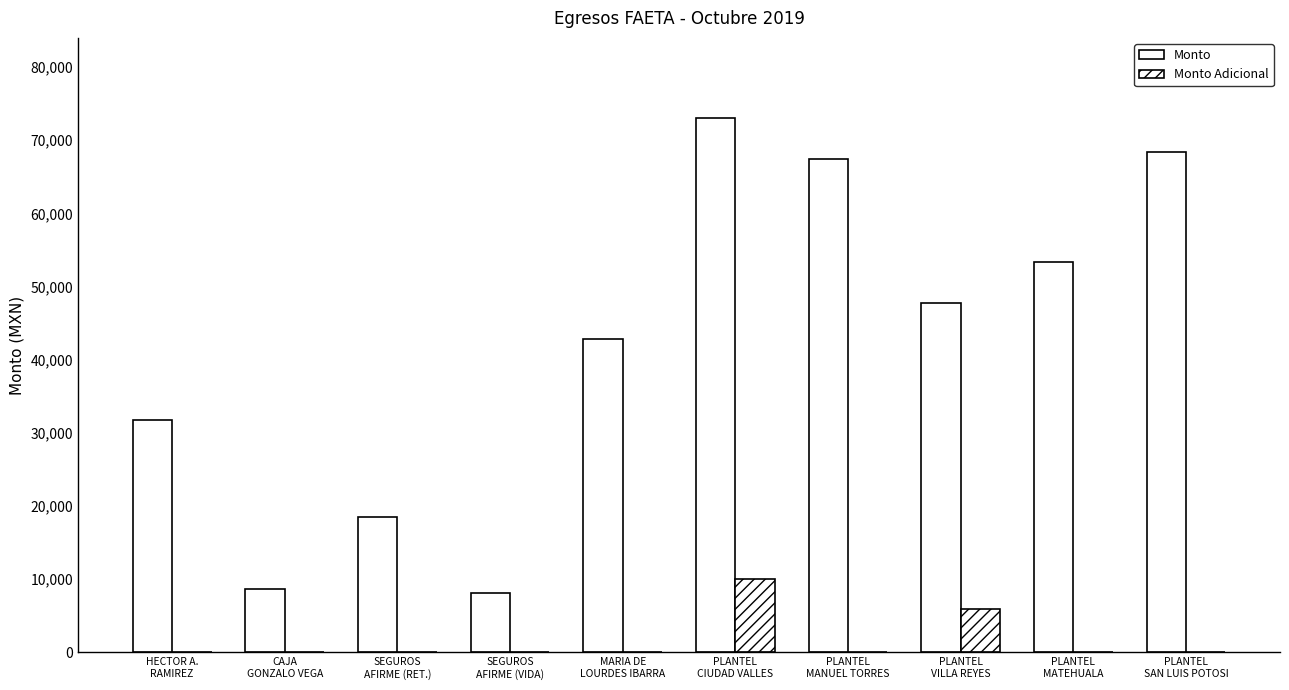

How many distinct data groups are displayed?

2